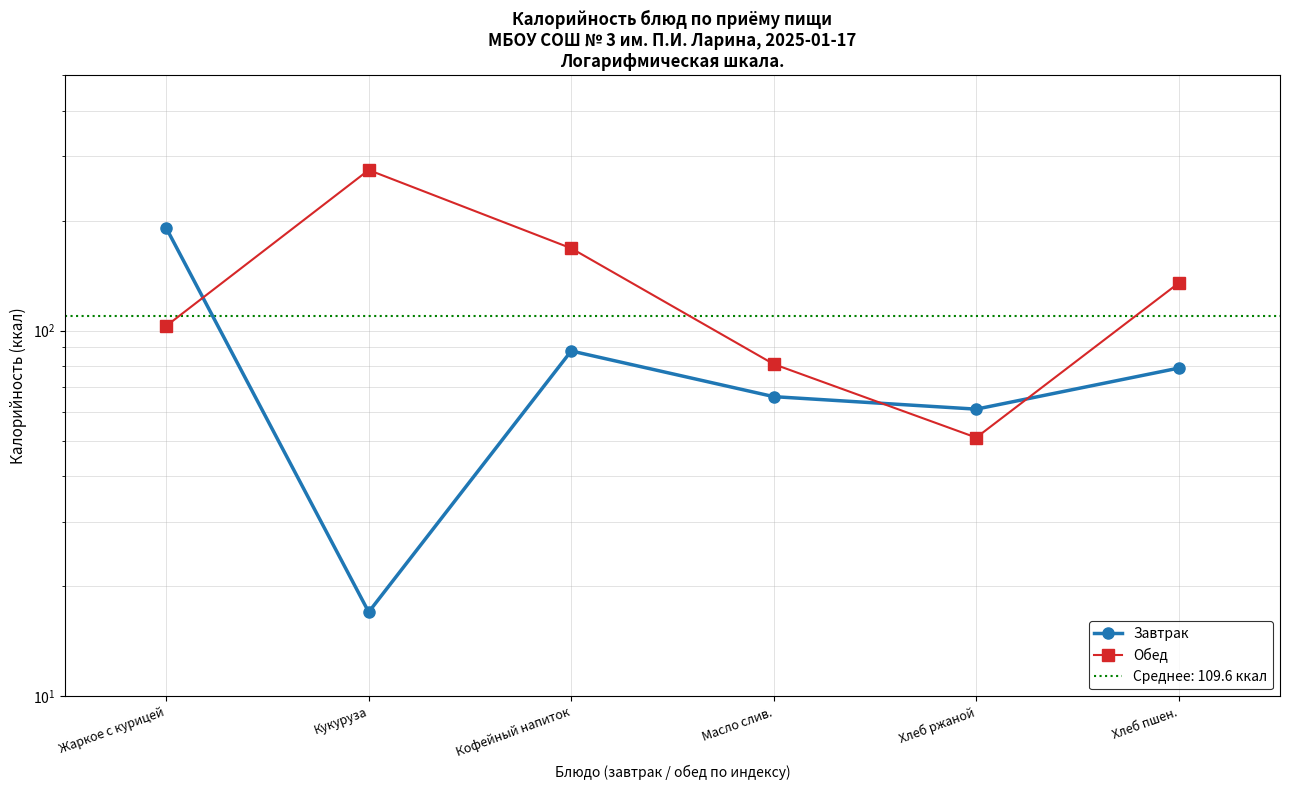

What is the label of the 1st point from the right?

Хлеб пшен.